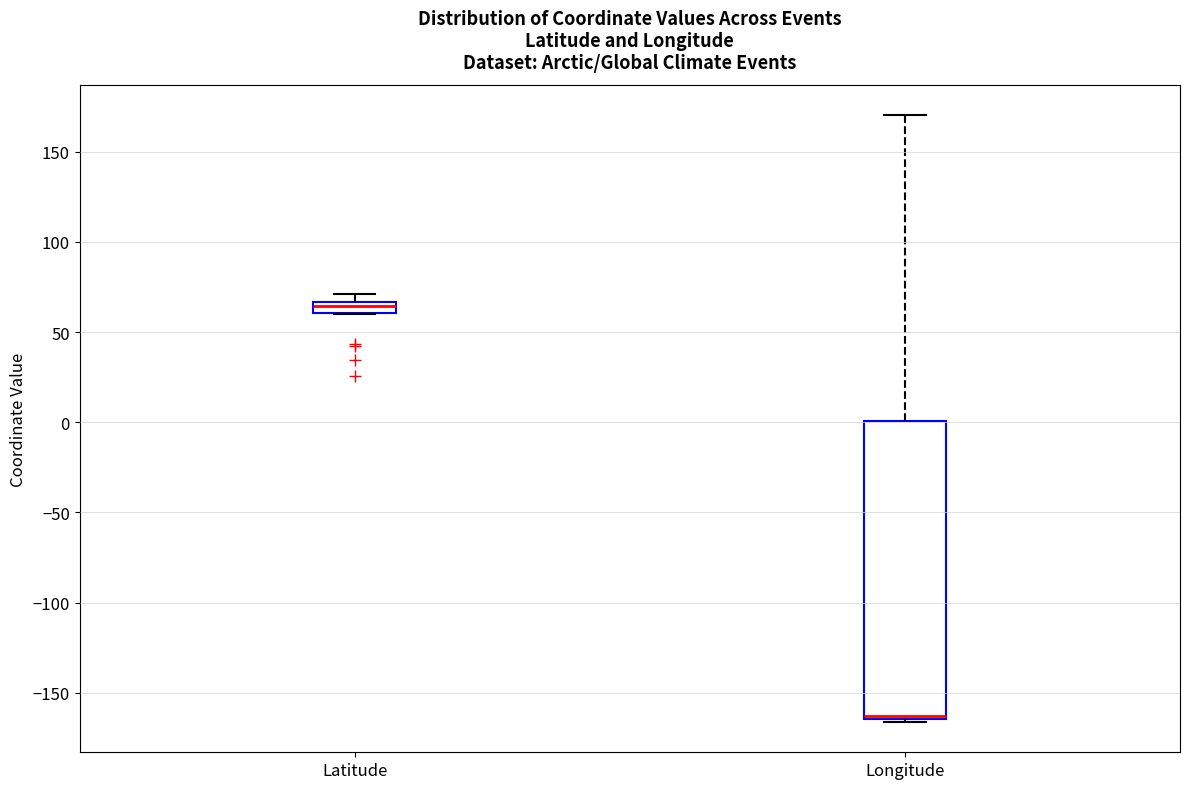

Comparing the boxes themselves (not the whiskers), which one is the tallest?

Longitude